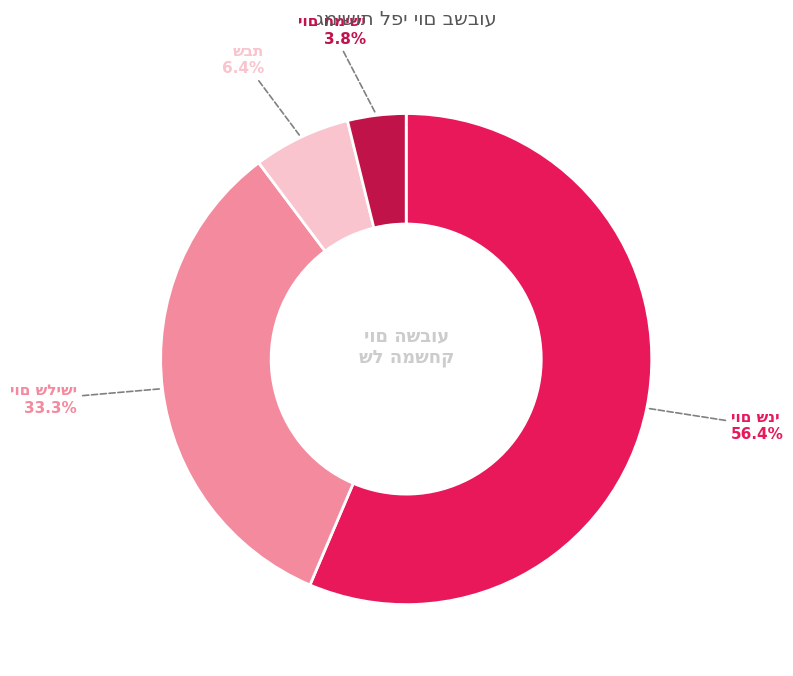

Does any single category account for the majority?

Yes